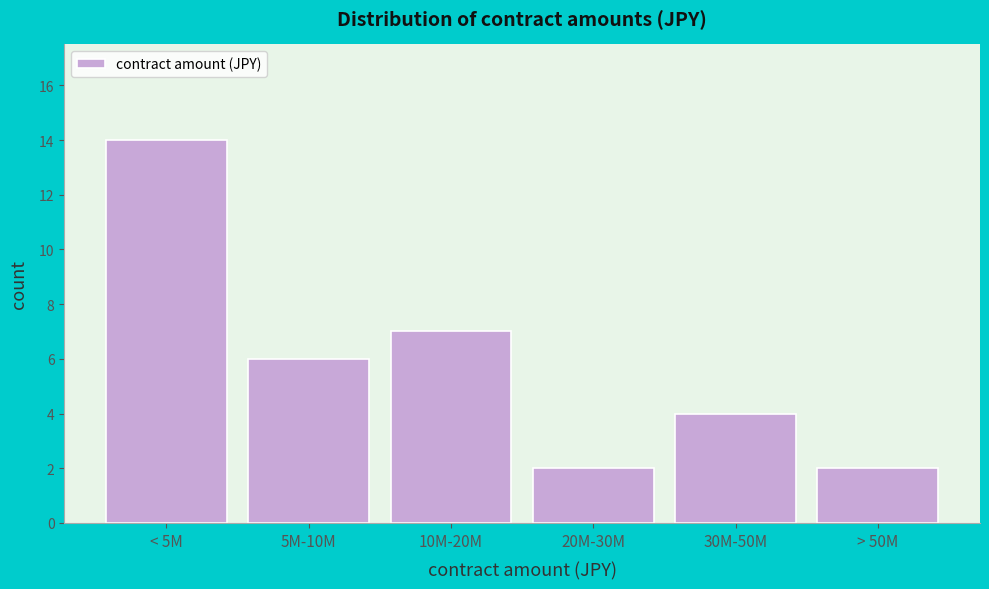

Reading left to right, transcribe all the data shown in this chart.

14	6	7	2	4	2